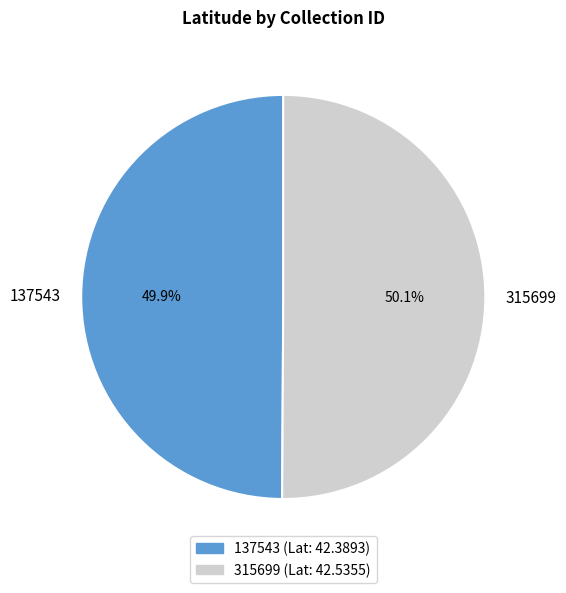

The 315699 slice represents 64% of the pie. True or false?

False